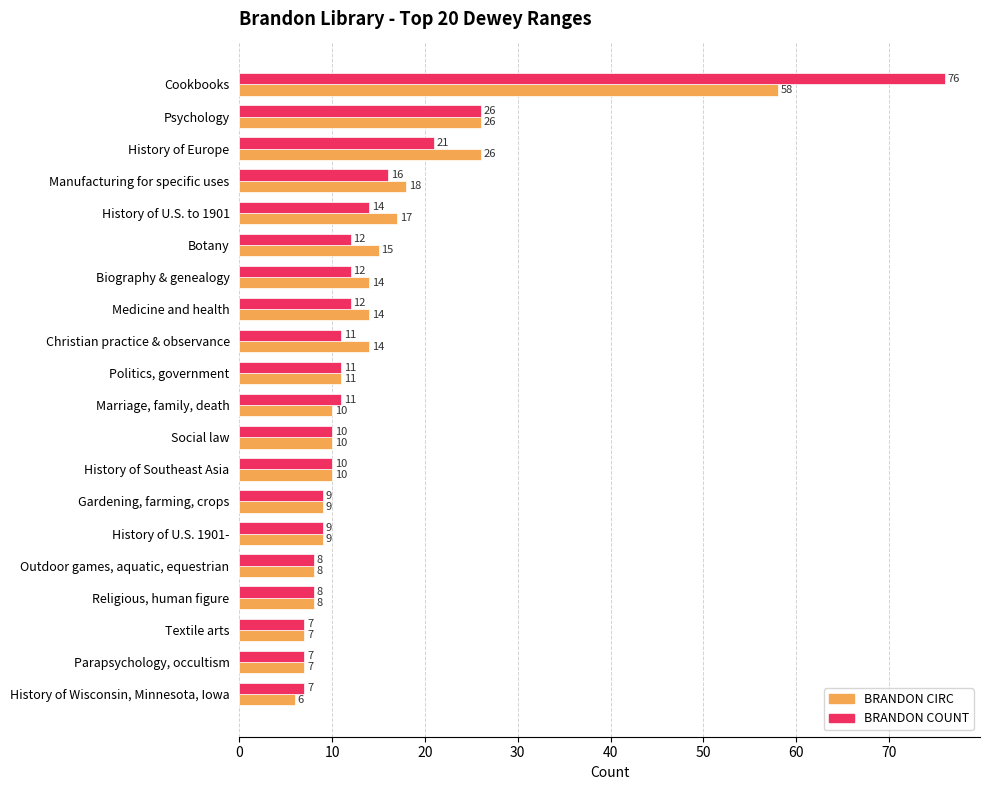

The value of BRANDON COUNT at Politics, government is 11. True or false?

True